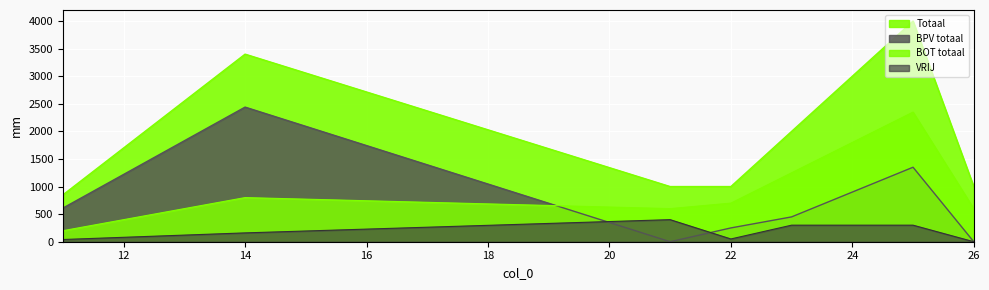

How many values in the VRIJ series are below 160?

5